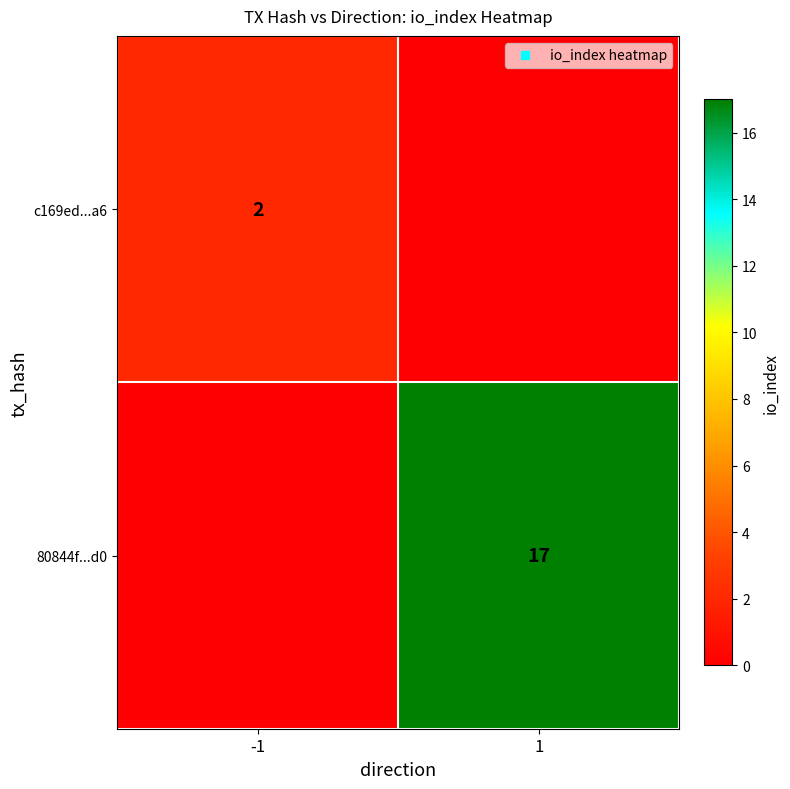

At which label does c169ed...a6 reach its peak?

-1